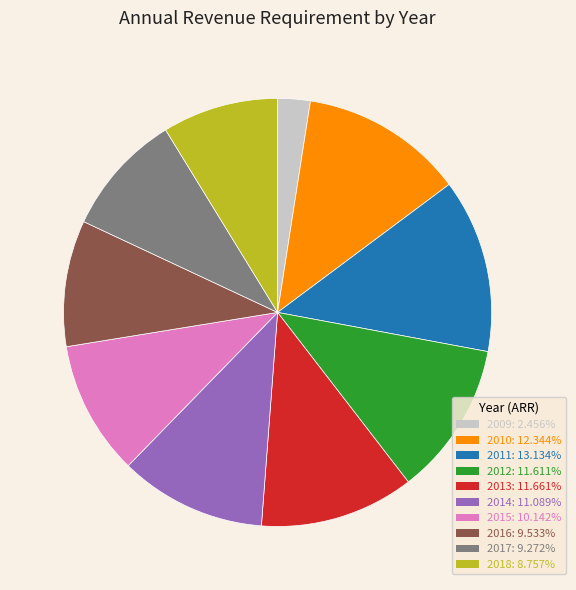

Which category has the smallest portion of the pie?

2009